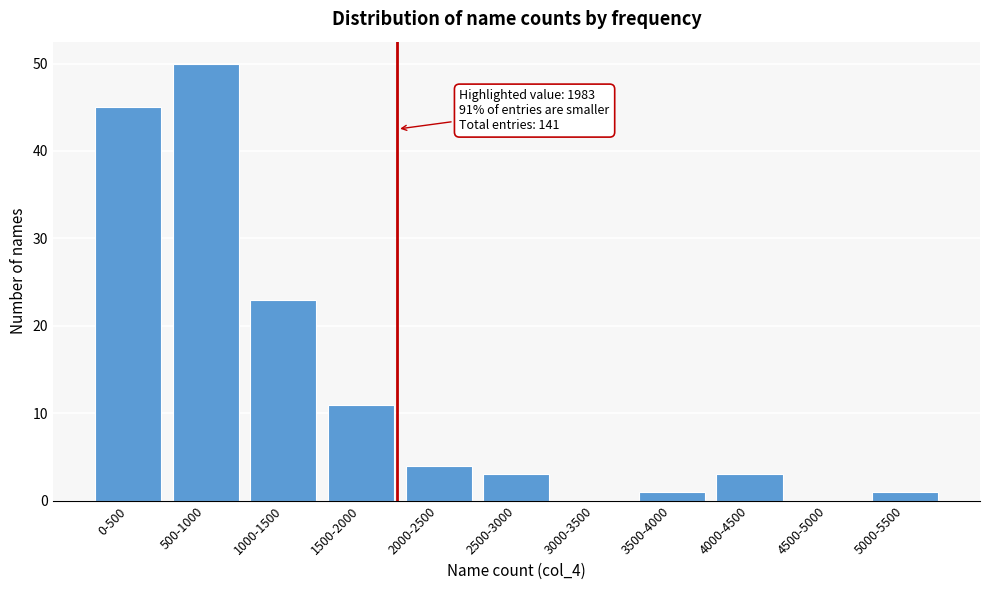

Reading left to right, what are all the values shown in this chart?

0-500=45	500-1000=50	1000-1500=23	1500-2000=11	2000-2500=4	2500-3000=3	3000-3500=0	3500-4000=1	4000-4500=3	4500-5000=0	5000-5500=1